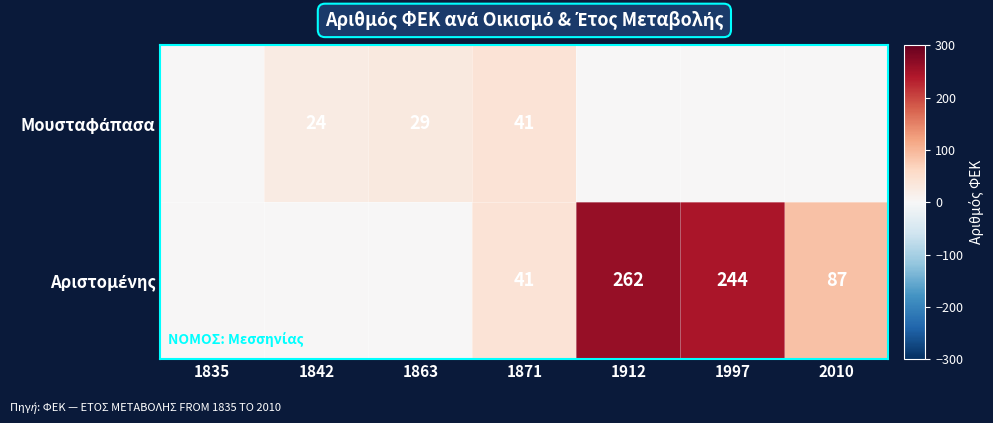

What is the total value across all series at 1871?

82